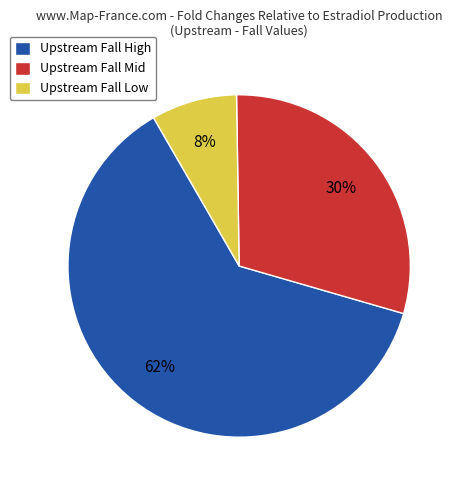

To the nearest percent, what portion does Upstream Fall High represent?

62%